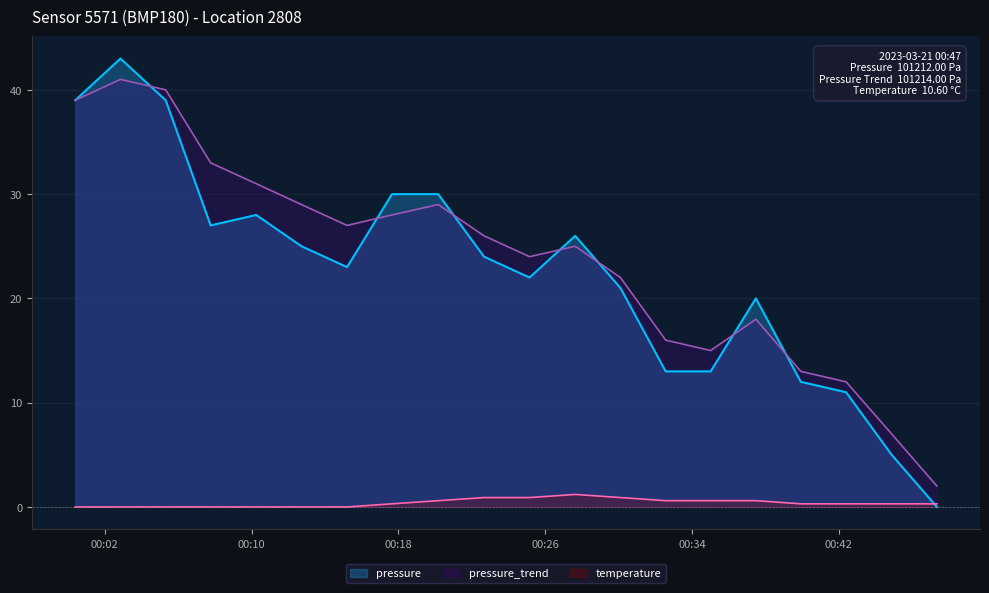

How many data points in pressure_norm are less than 26?

10